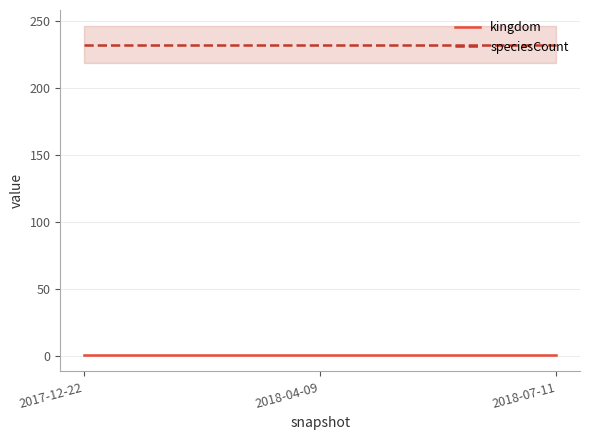

At 2018-04-09, list the series in order from smallest to largest.

kingdom, speciesCount